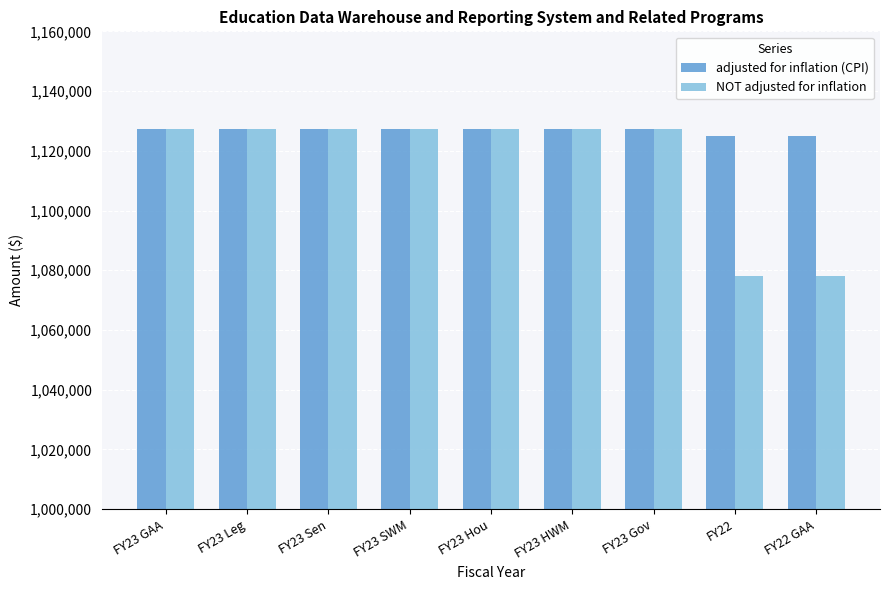

What is the minimum value shown in the chart?

1078231